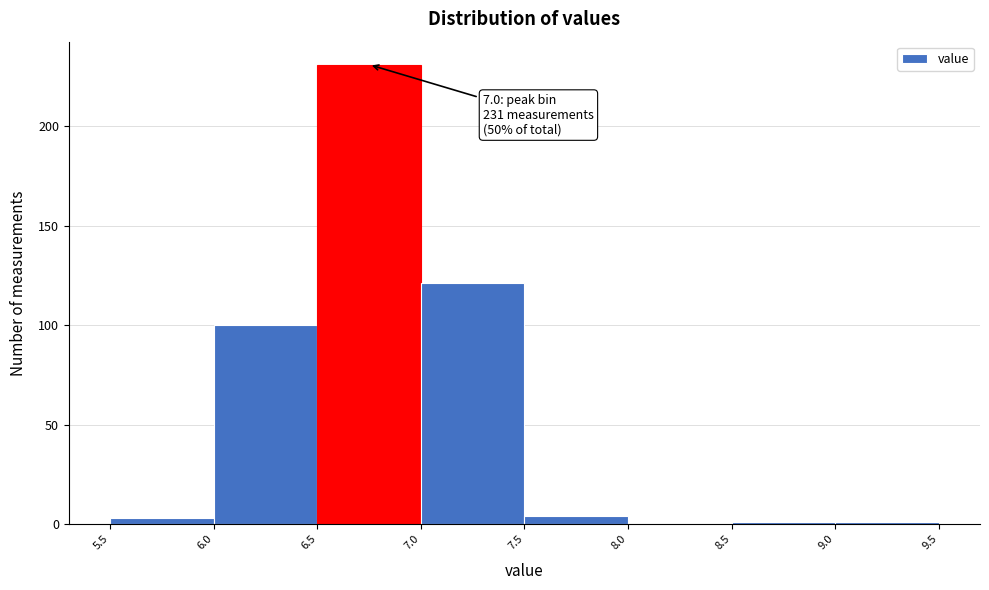

Over which range of the x-axis is the bar tallest?

6.5 to 7.0